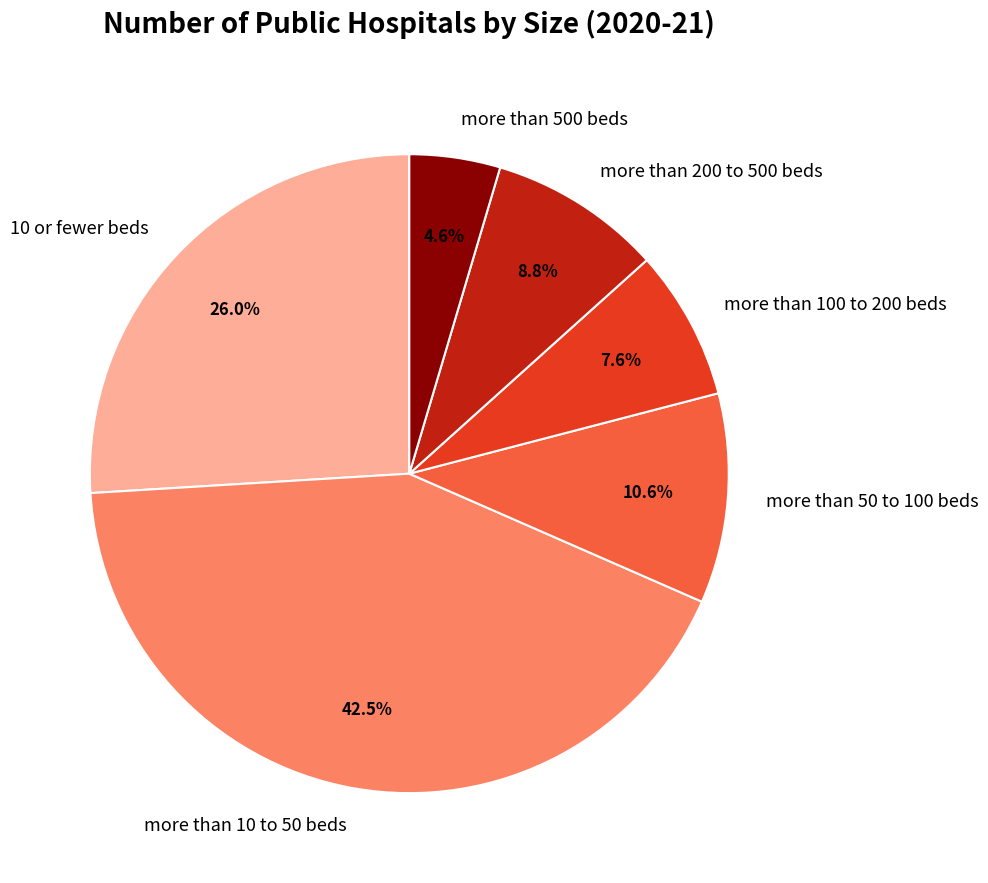

What is the smallest slice in the pie chart?

more than 500 beds